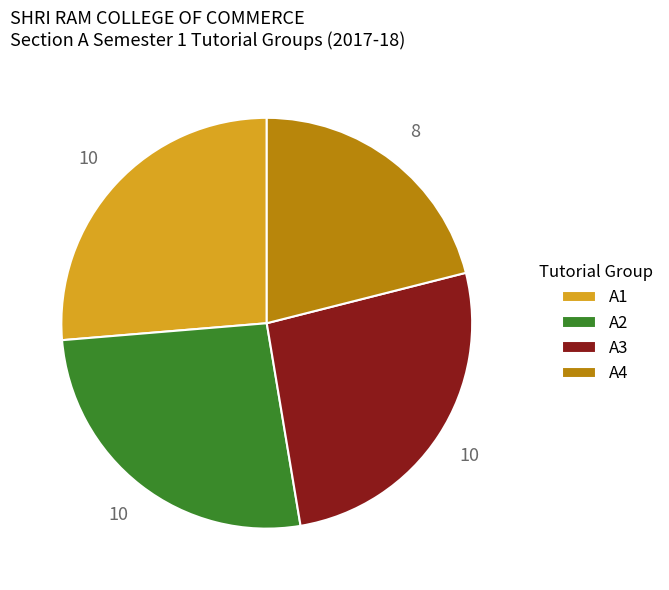

Is A3 the majority of the pie?

No